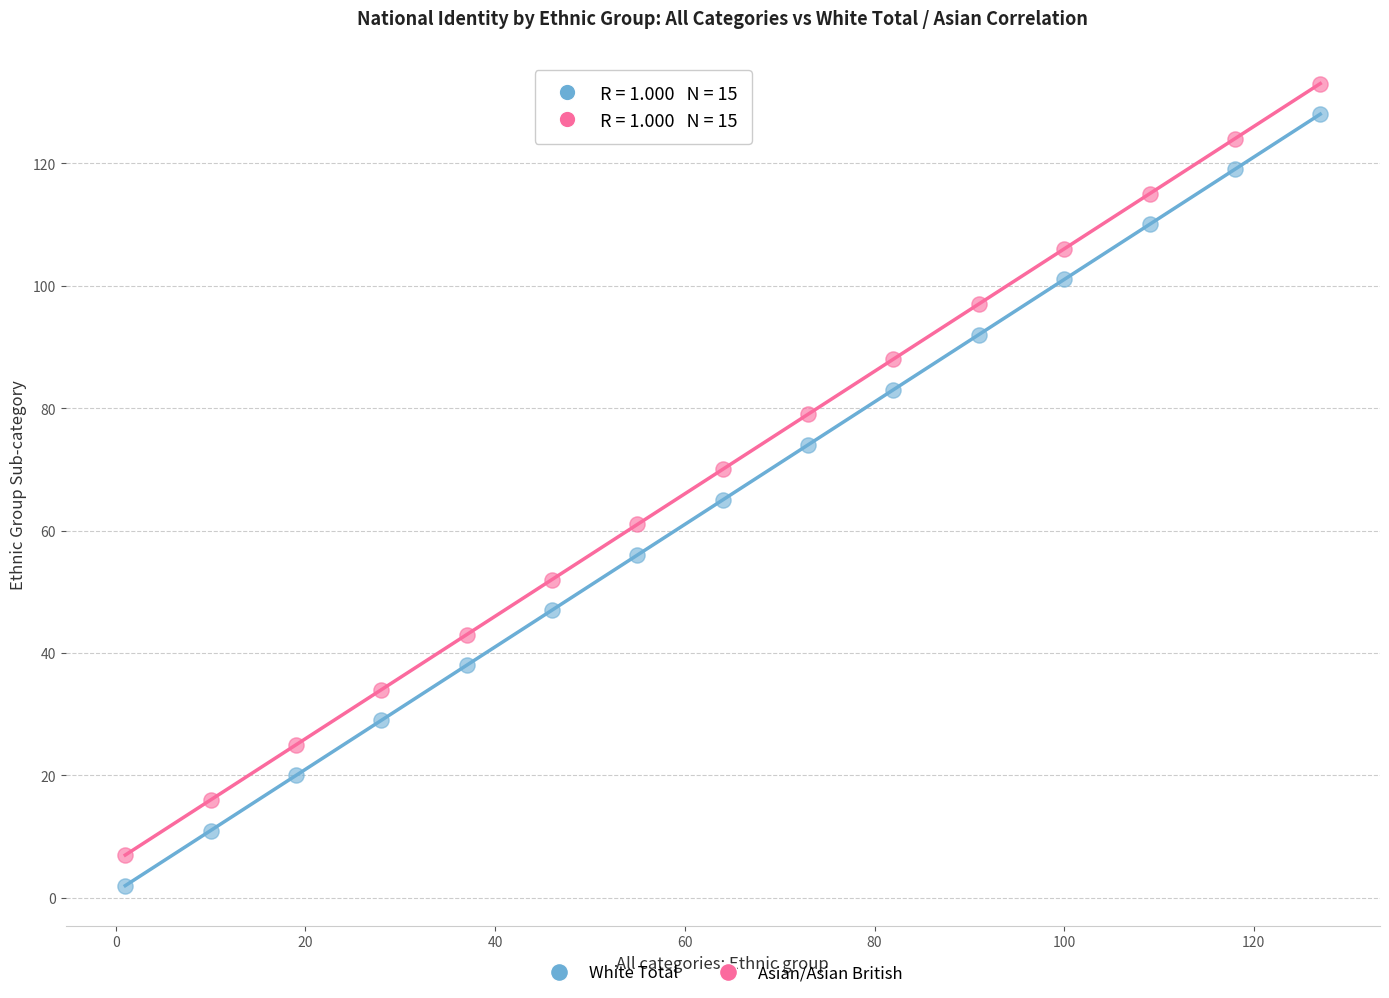

What are all the series names shown in the legend?

White Total, Asian/Asian British